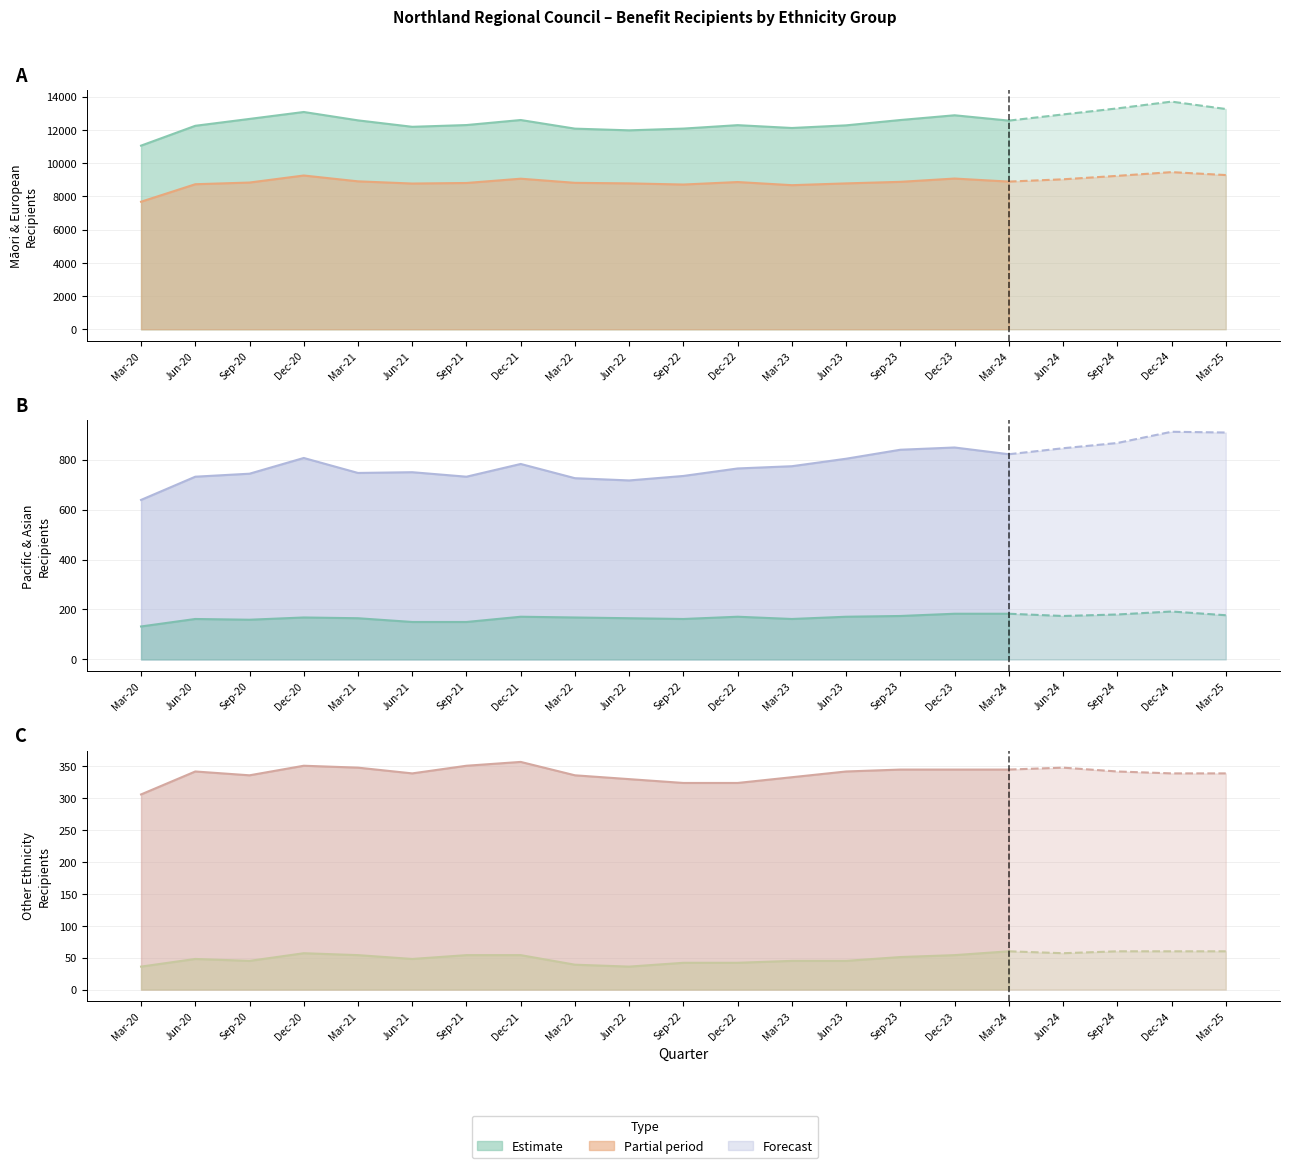

The Other ethnicity series shows 342 at Sep-24. True or false?

True